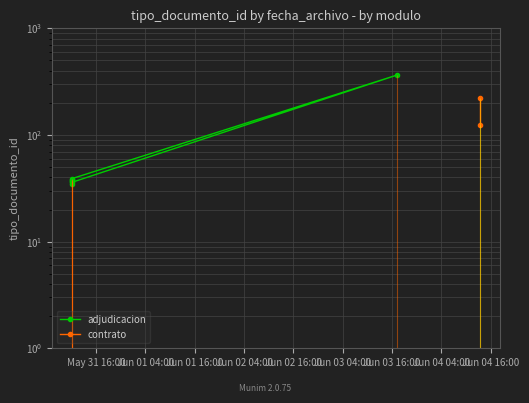

True or false: the data has more than 0 interior local peaks.

True